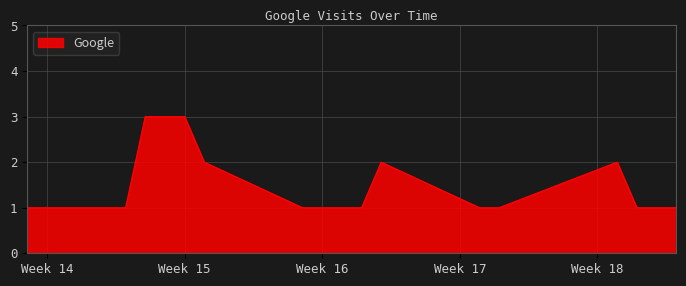

Does the chart display data point markers on the line(s)?

No